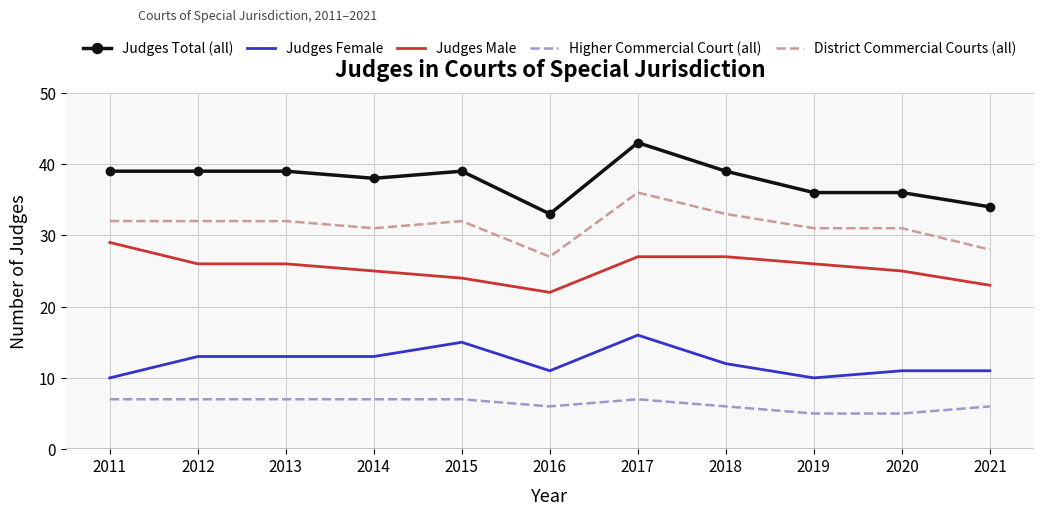

What is the approximate value of Judges Total (all) at 2018, to the nearest 5?

40